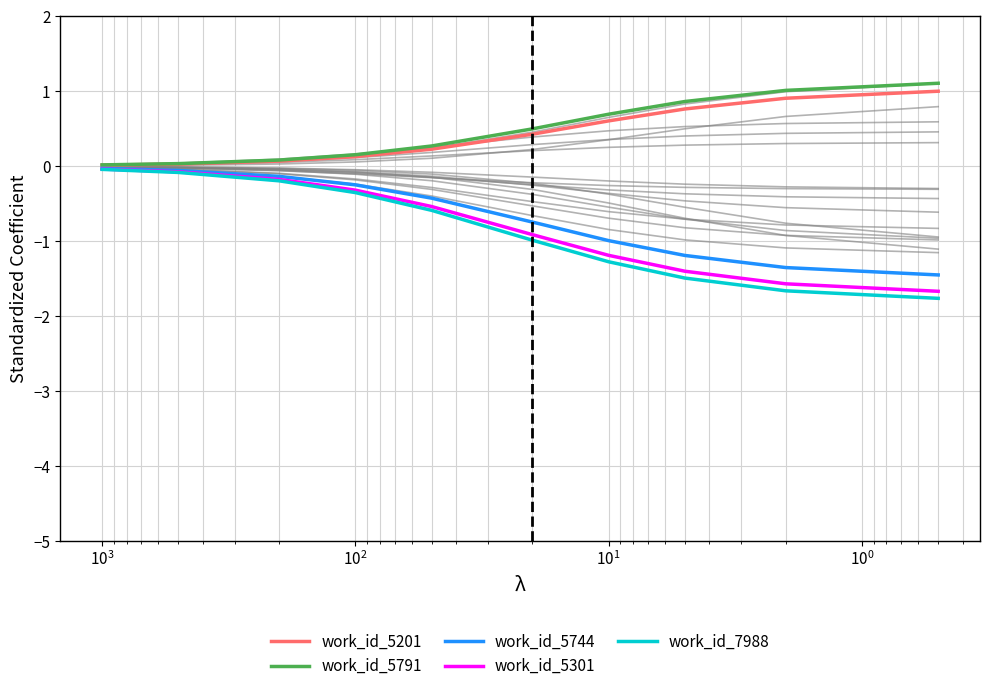

Which series has the widest spread of values?

work_id_7988